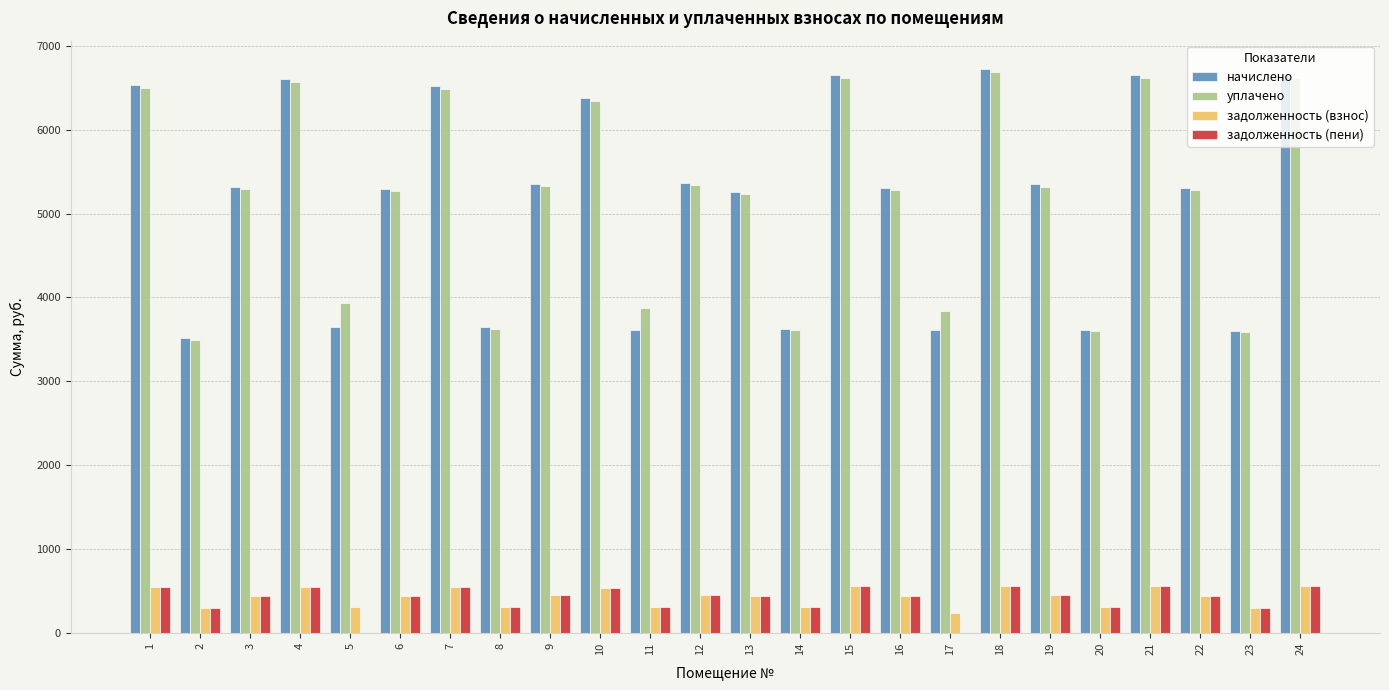

Which series changed the most between 6 and 23?

начислено